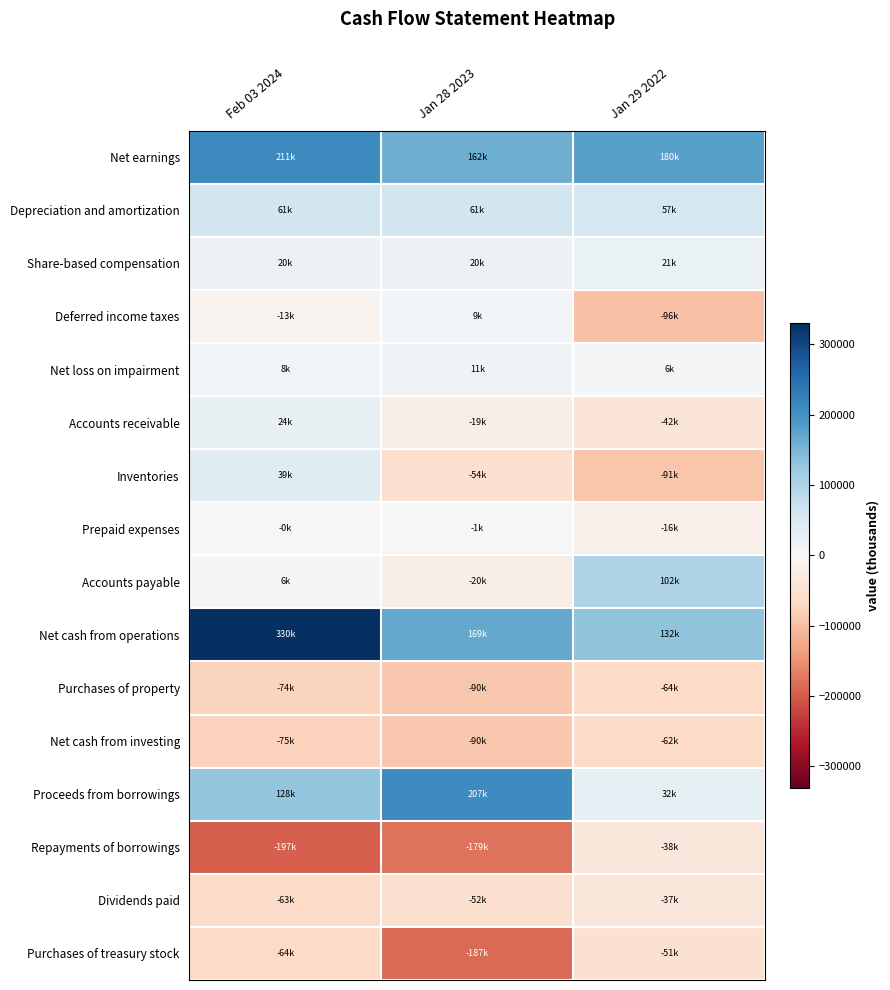

At which category is the sum across all series the highest?

Feb 03 2024